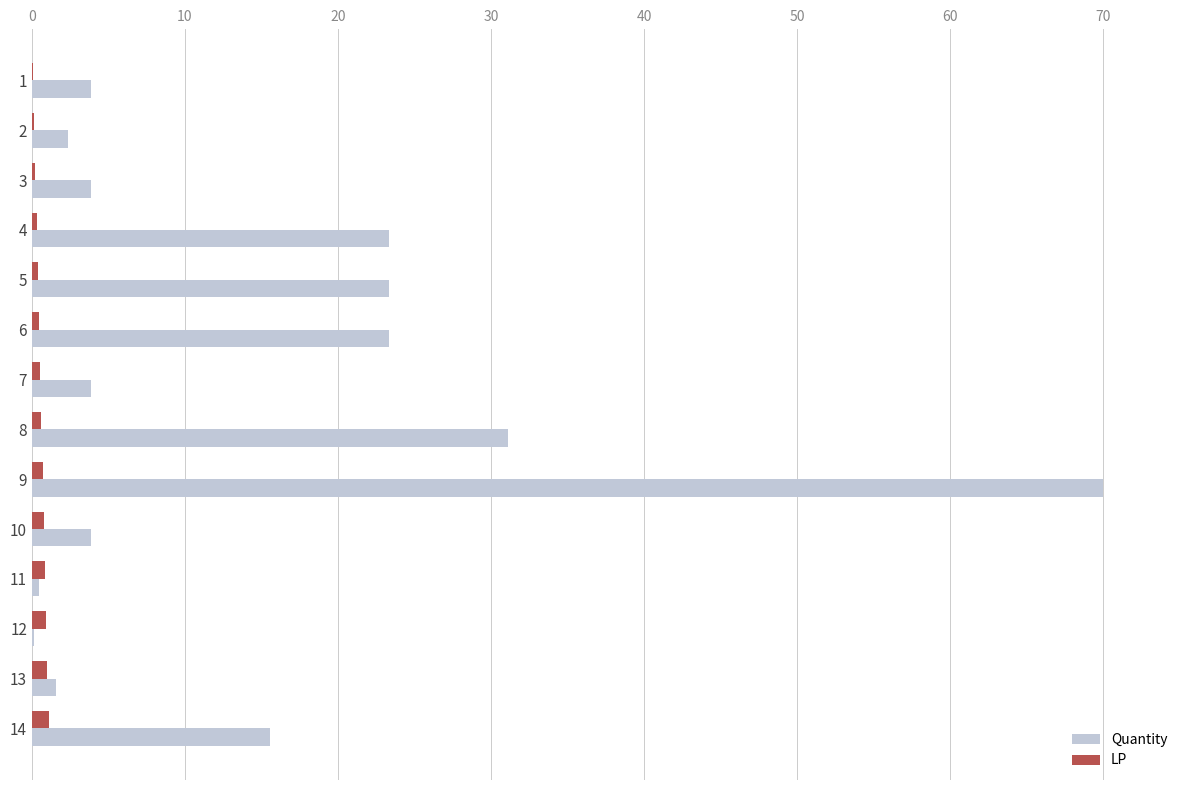

What are all the series names shown in the legend?

Quantity, LP